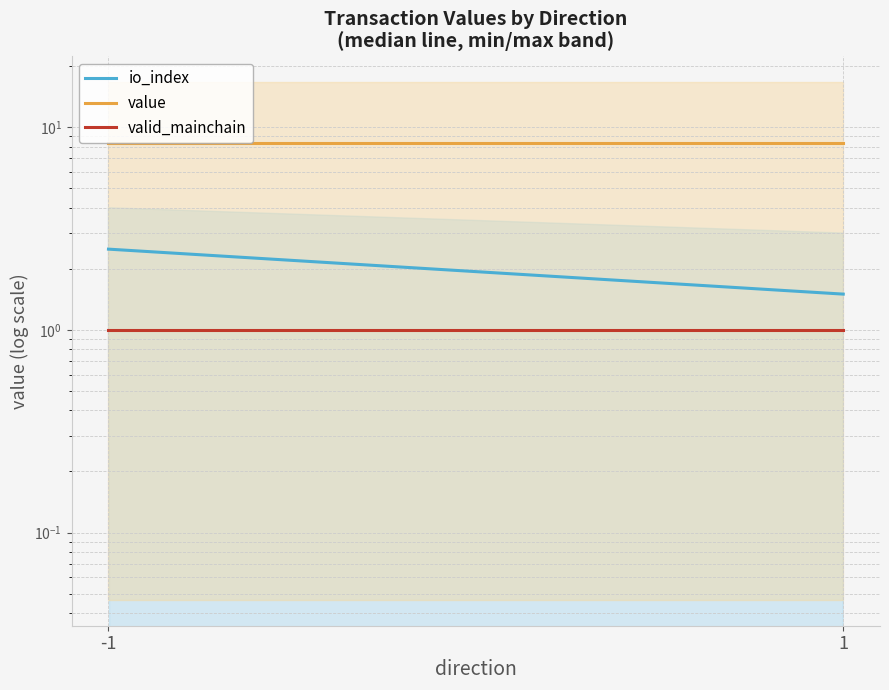

At which label does io_index first exceed 2?

-1